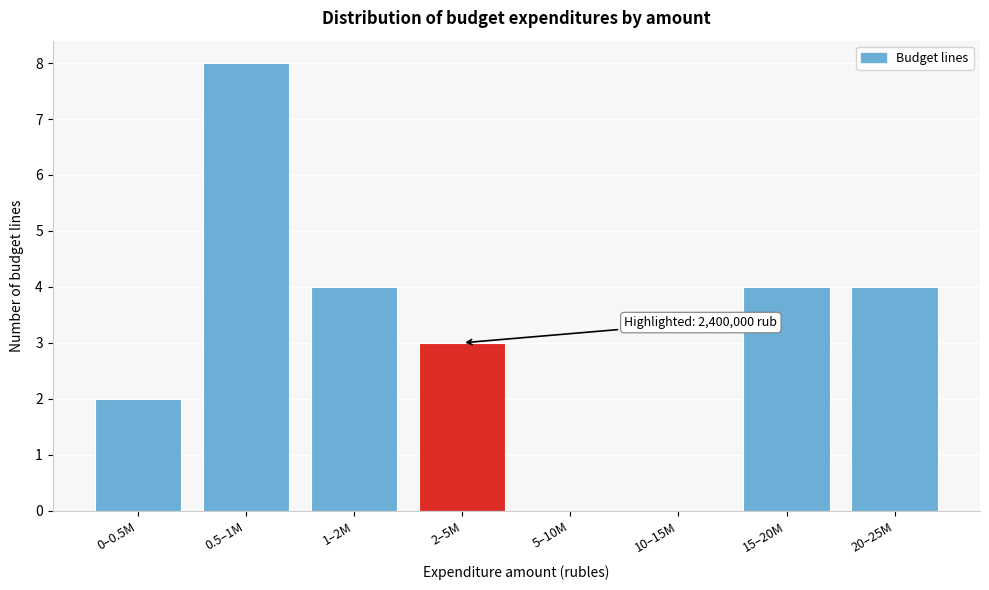

Reading left to right, transcribe all the data shown in this chart.

0–0.5M=2	0.5–1M=8	1–2M=4	2–5M=3	5–10M=0	10–15M=0	15–20M=4	20–25M=4